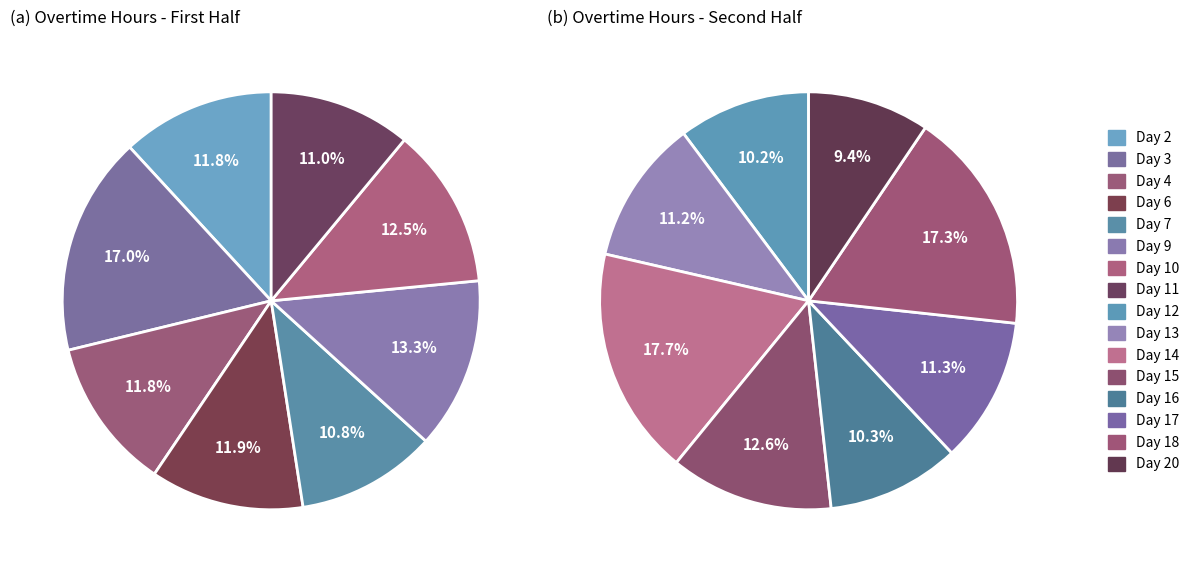

The Day 9 slice represents 1% of the pie. True or false?

False